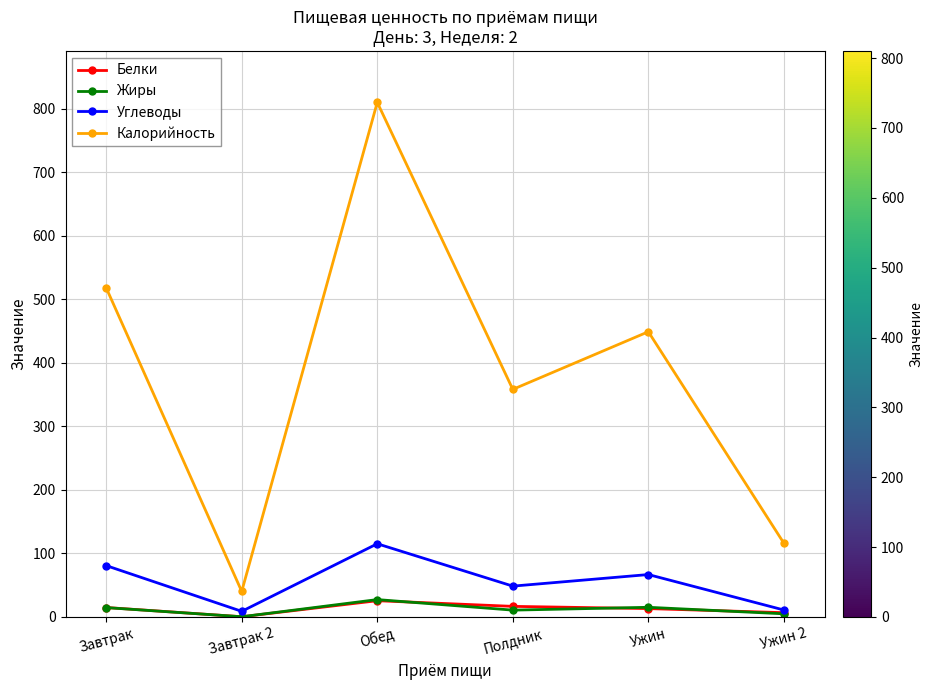

Which series has the largest range (max minus min)?

Калорийность